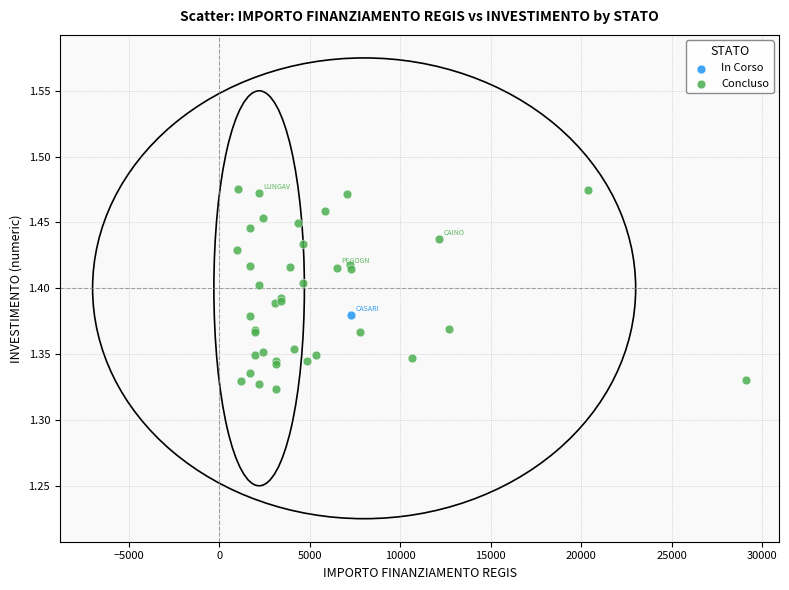

What are all the series names shown in the legend?

In Corso, Concluso